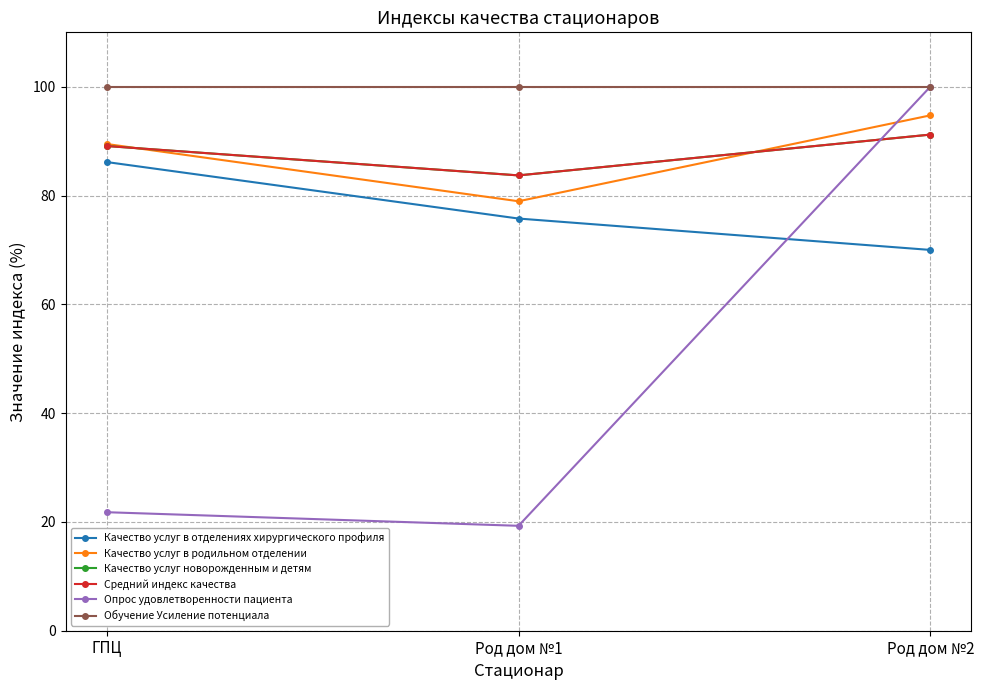

What are all the series names shown in the legend?

Качество услуг в отделениях хирургического профиля, Качество услуг в родильном отделении, Качество услуг новорожденным и детям, Средний индекс качества, Опрос удовлетворенности пациента, Обучение Усиление потенциала